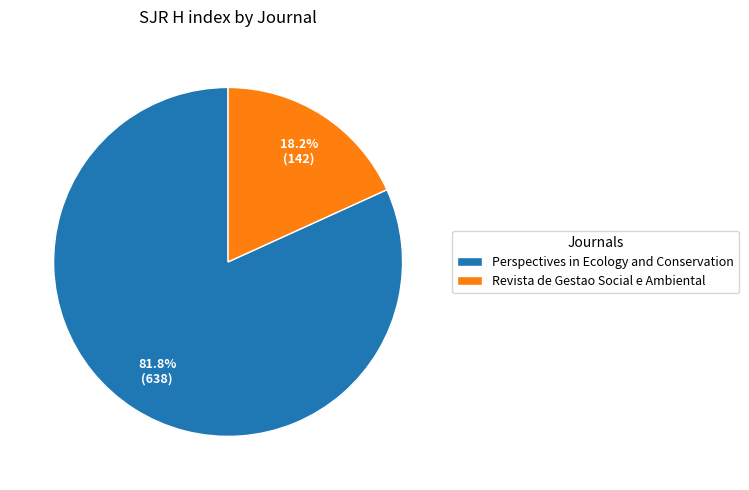

What is the ratio of the value at Perspectives in Ecology and Conservation to the value at Revista de Gestao Social e Ambiental?

4.5